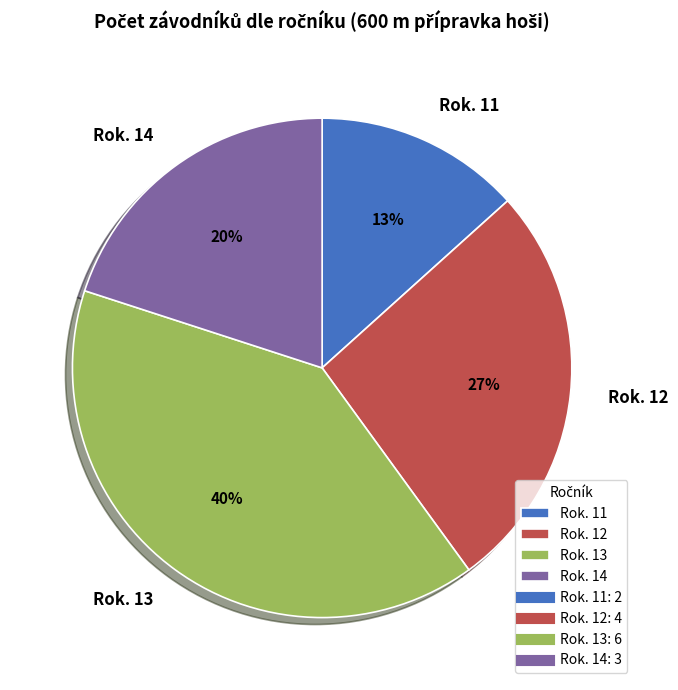

To the nearest percent, what is the average slice percentage?

25%